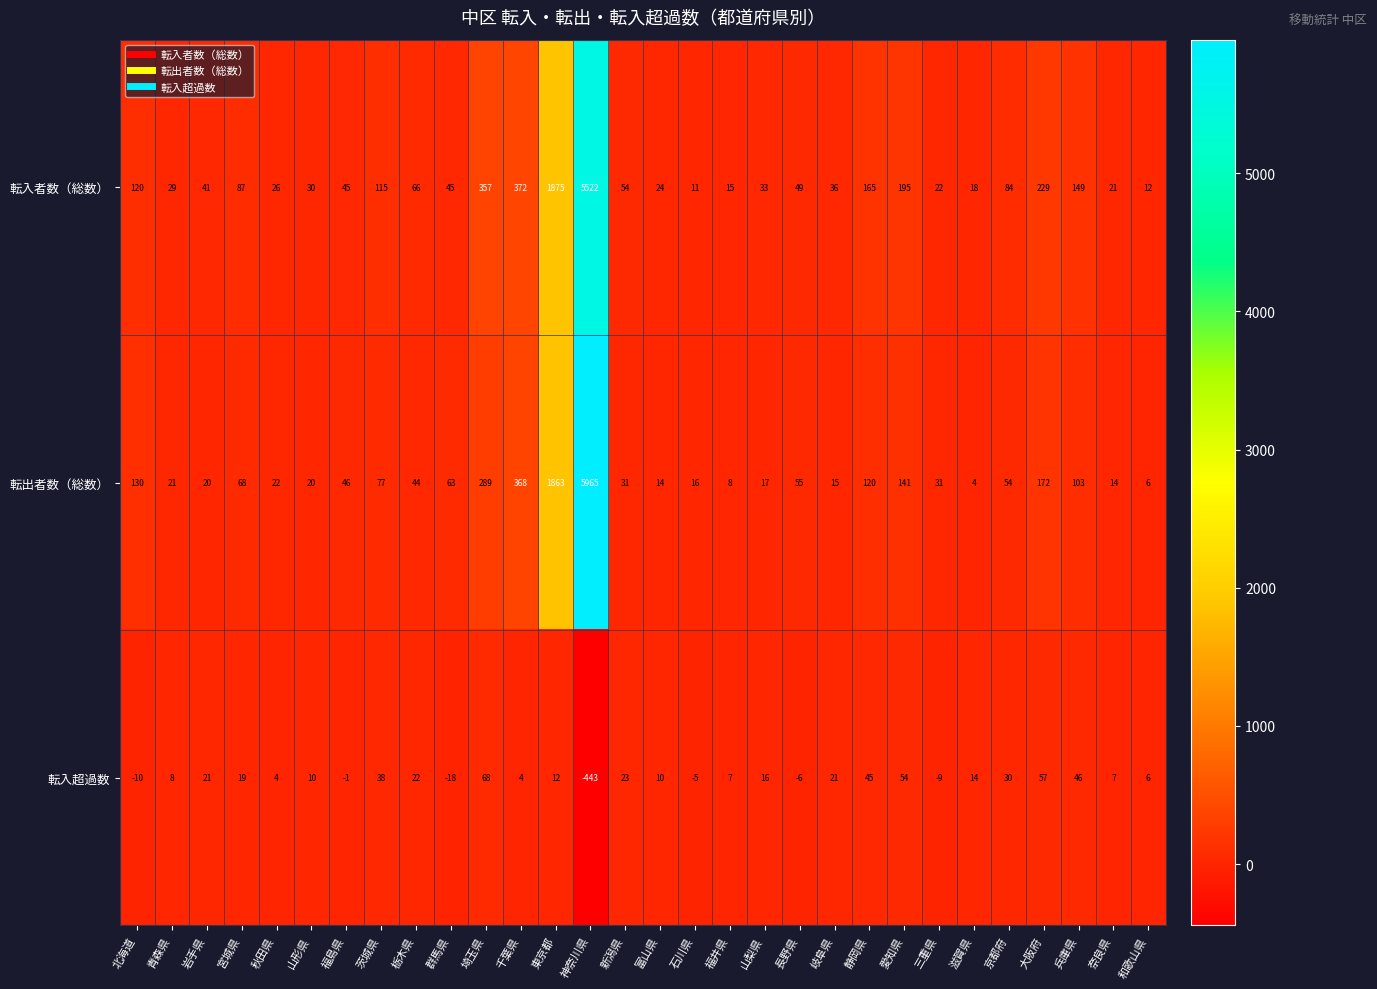

What is the difference between the 転入者数（総数） values at 宮城県 and 青森県?

58